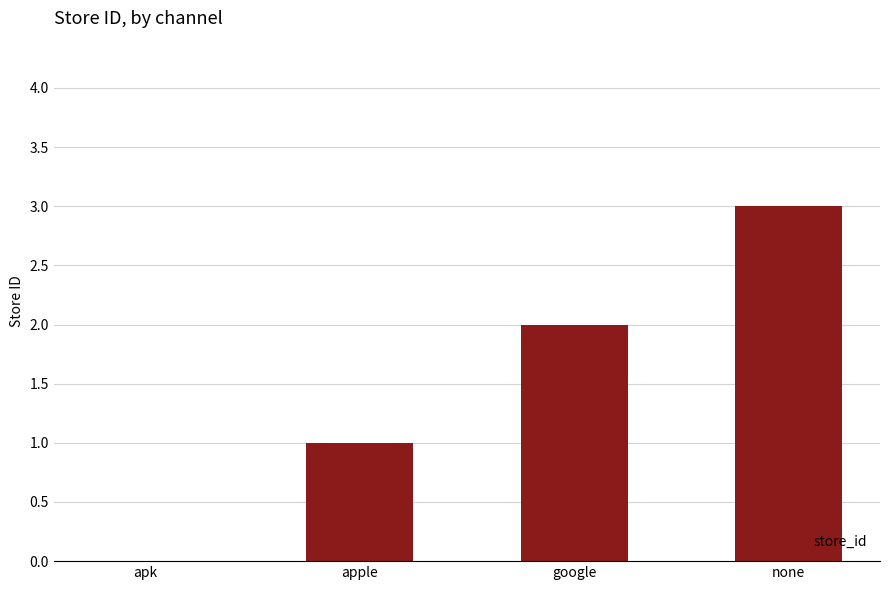

What is the sum of all values?

6